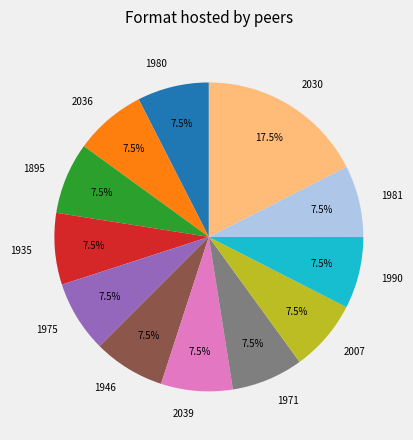

Does any single category account for the majority?

No